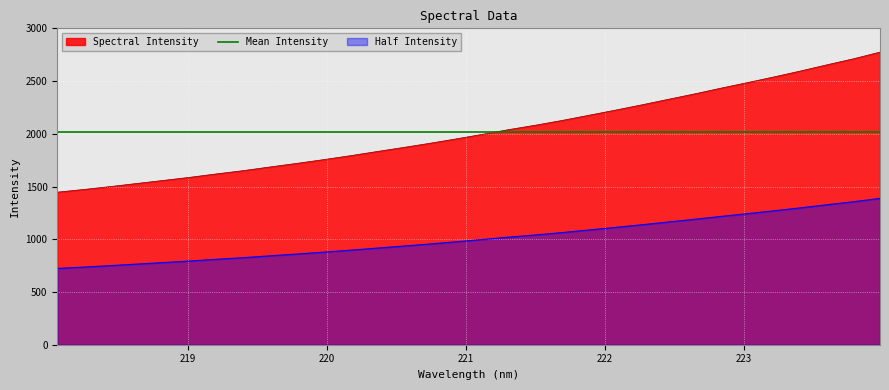

What is the value of the 21st point from the left?

2174.6